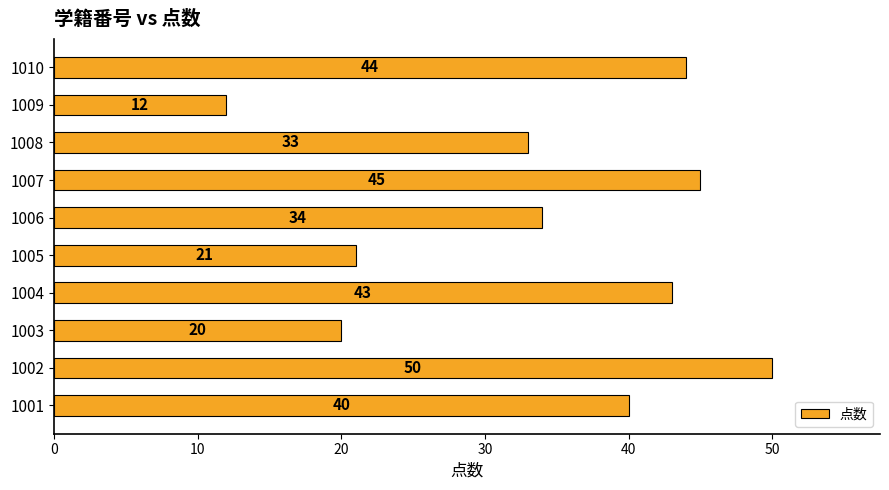

The value at 1004 is 43. True or false?

True